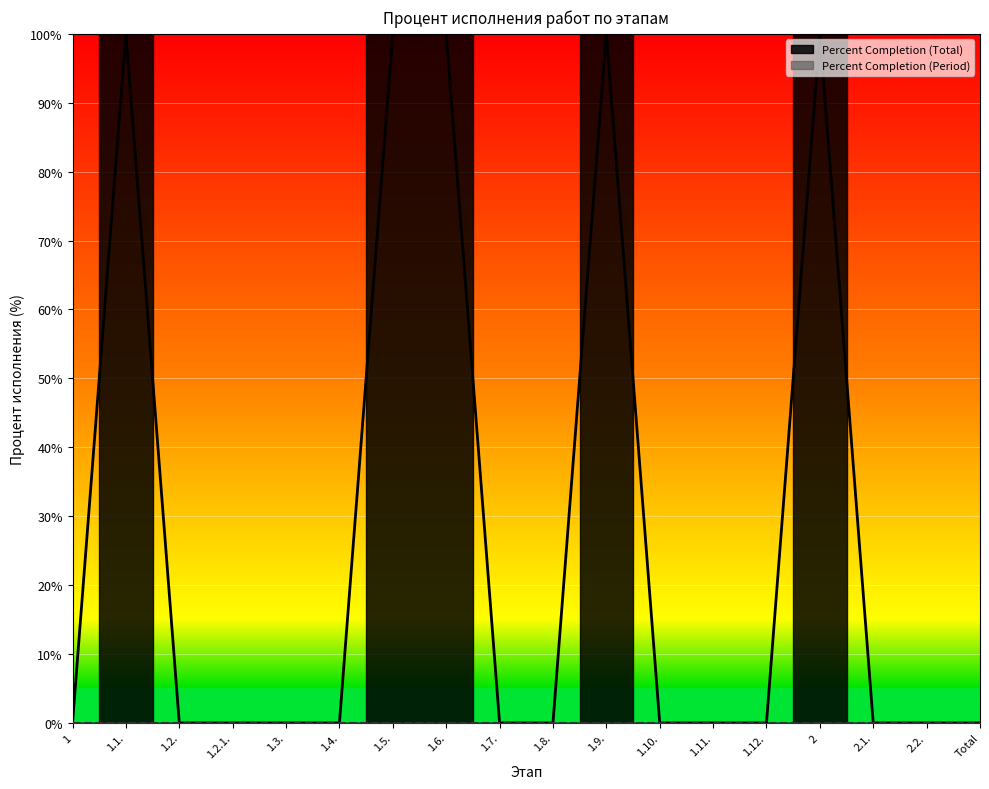

True or false: the data shows 0 at 1.

True